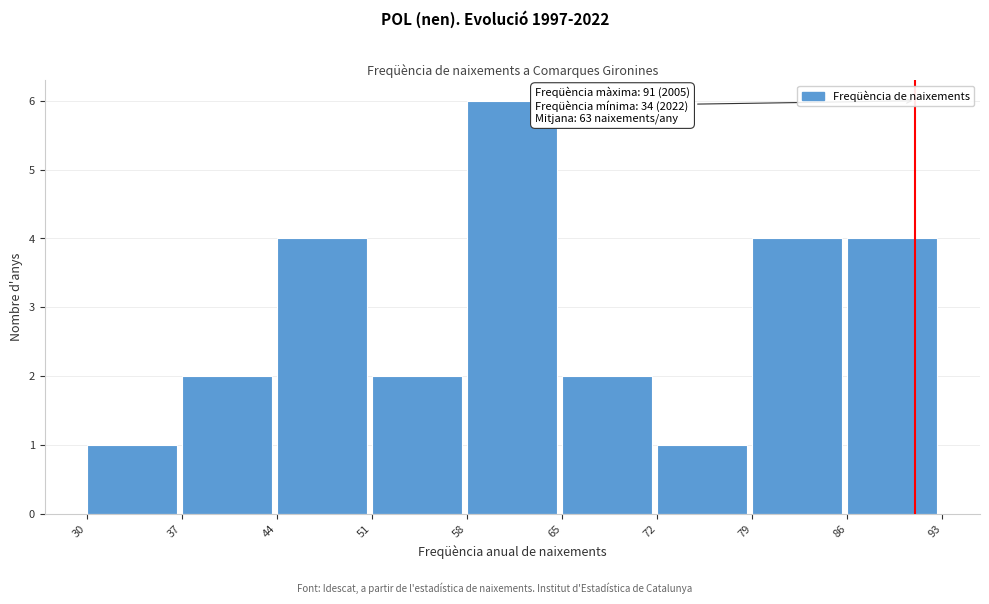

Which range on the x-axis has the tallest bar?

58 to 65